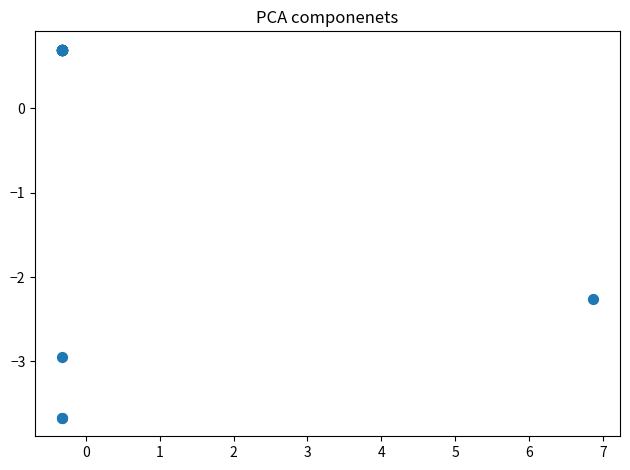

What Y value in the scatter plot is closest to -1?

-2.3